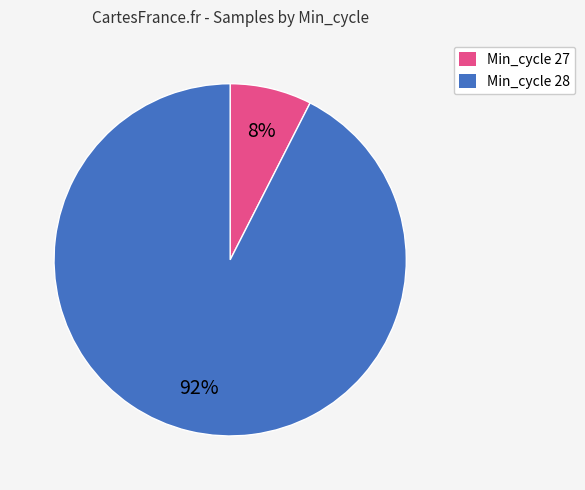

What percentage is the Min_cycle 27 slice, to the nearest percent?

8%